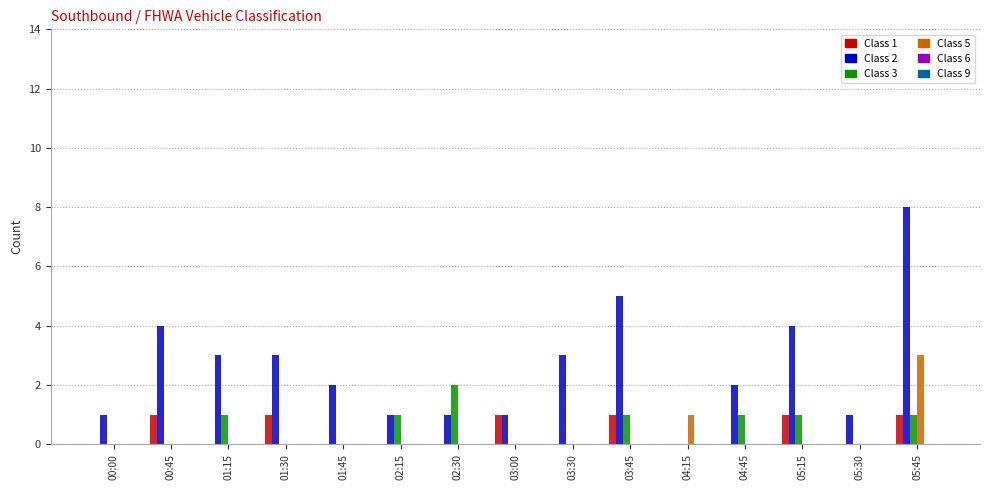

Which series has the largest range (max minus min)?

Class 2